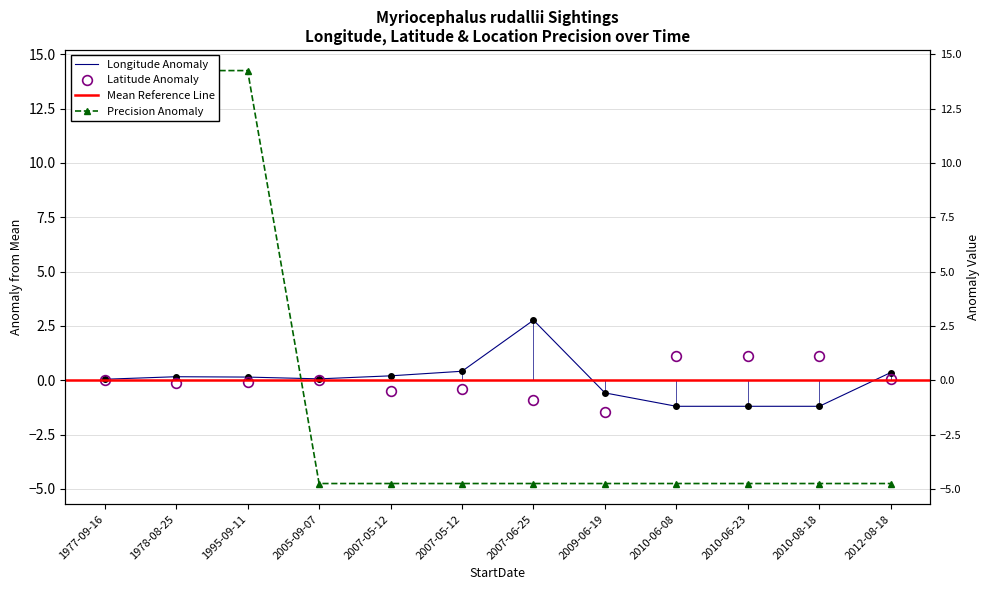

At how many categories does at least one series exceed -2?

12